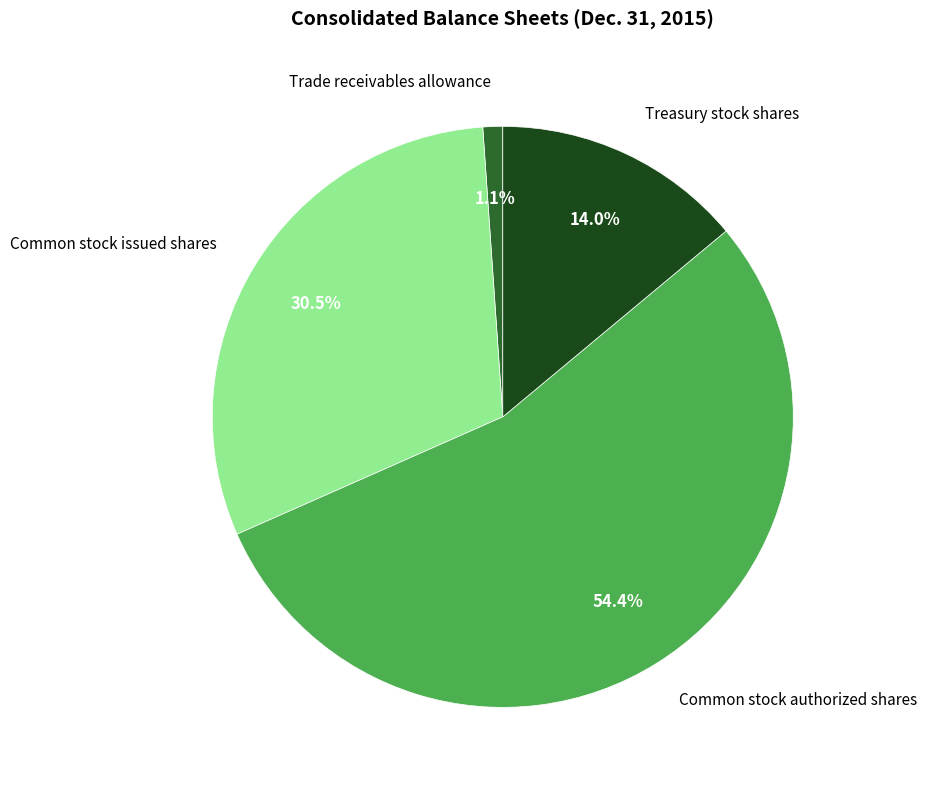

To the nearest percent, what is the average slice percentage?

25%